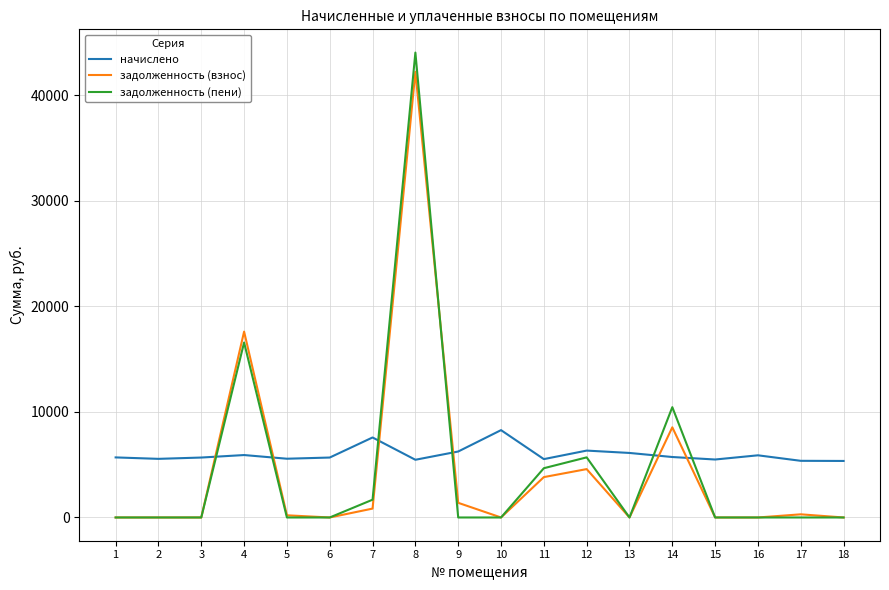

Rank the series by their maximum value, from lowest to highest.

начислено, задолженность (взнос), задолженность (пени)